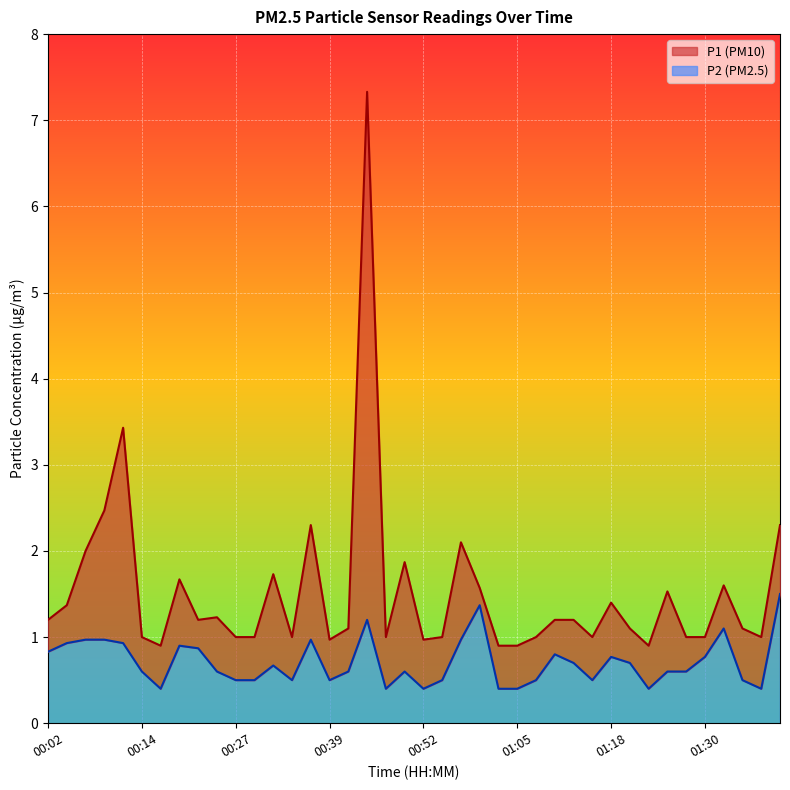

Is the value of P1 at 01:40 greater than the value of P2 at 00:44?

Yes